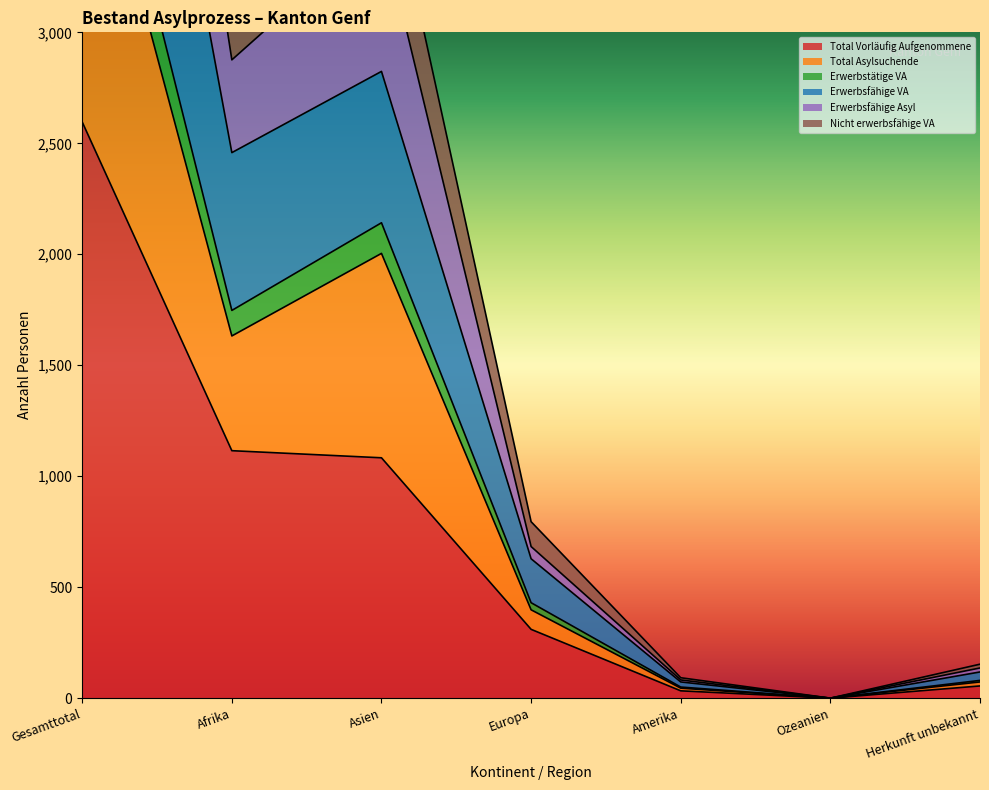

List the series in order of their peak value, lowest first.

Total Vorläufig Aufgenommene, Total Asylsuchende, Erwerbsfähige Asyl, Erwerbstätige VA, Nicht erwerbsfähige VA, Erwerbsfähige VA